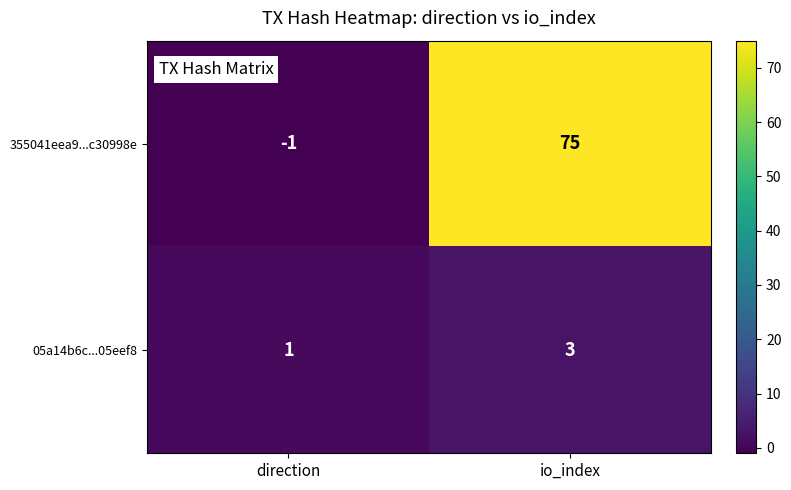

Where is 05a14b6c...05eef8 nearest to the value 2?

direction